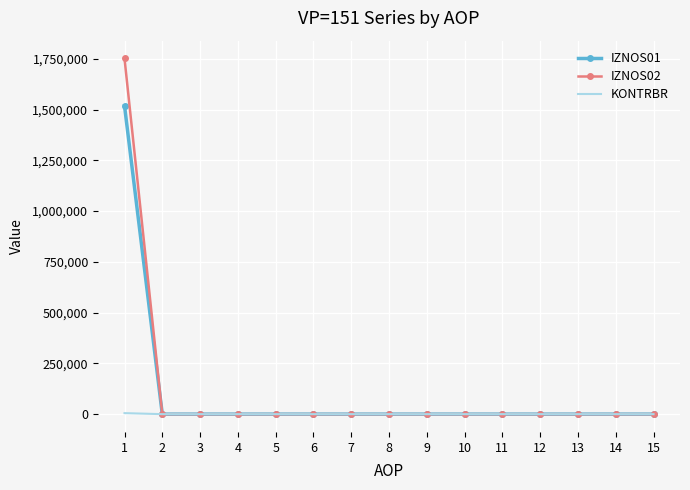

List the series in order of their peak value, lowest first.

KONTRBR, IZNOS01, IZNOS02